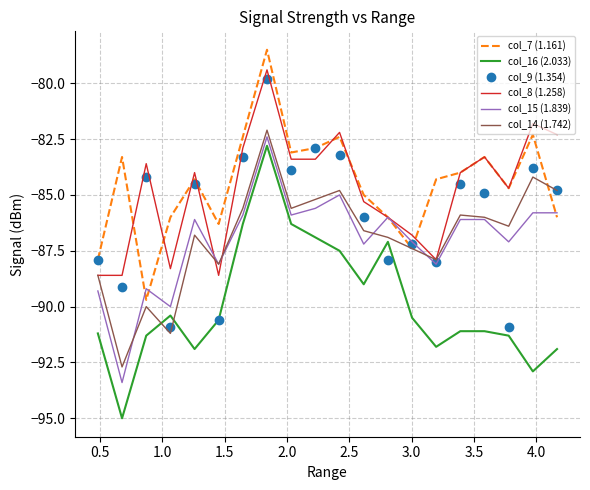

Which series ends up on top after the final intersection of col_8 (1.258) and col_15 (1.839)?

col_8 (1.258)